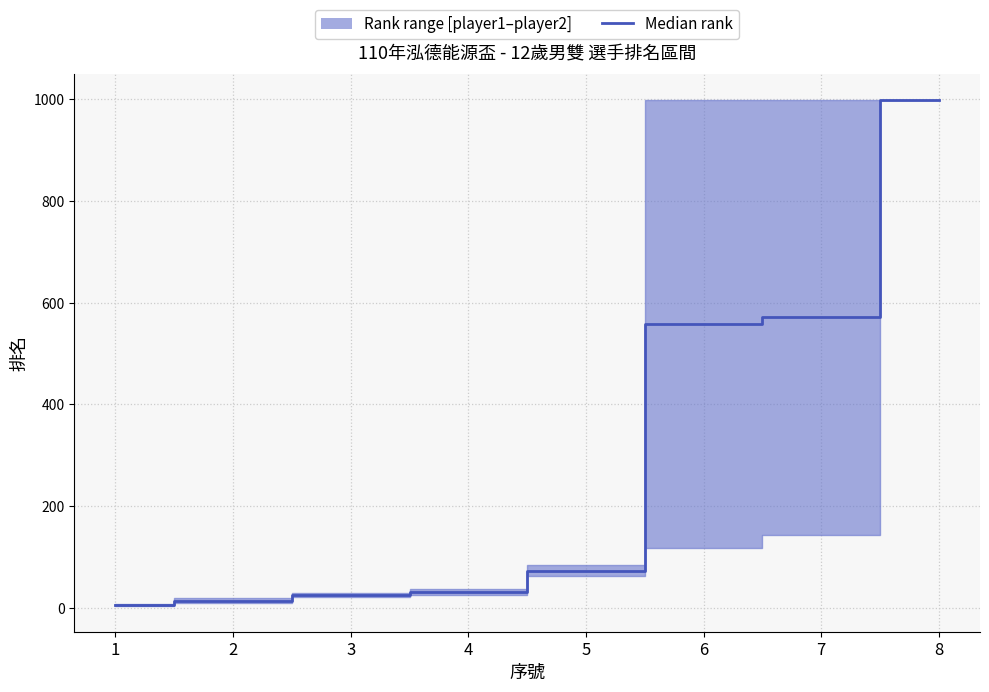

True or false: the data has more than 0 interior local peaks.

False